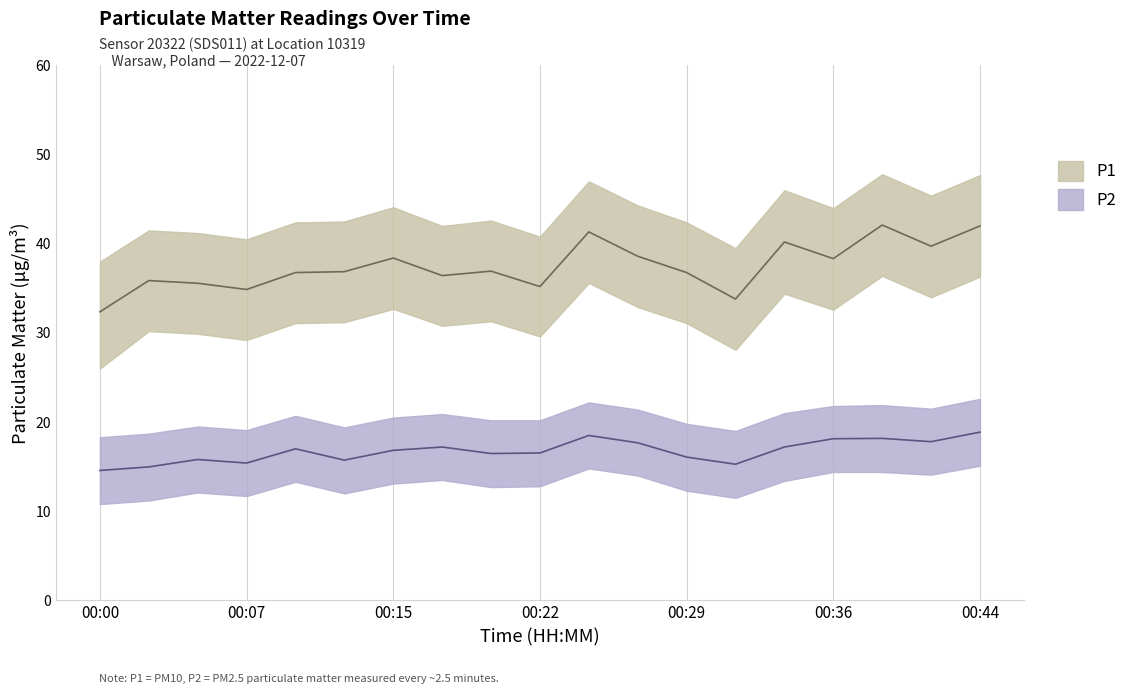

How many data points in P2 are less than 16?

6